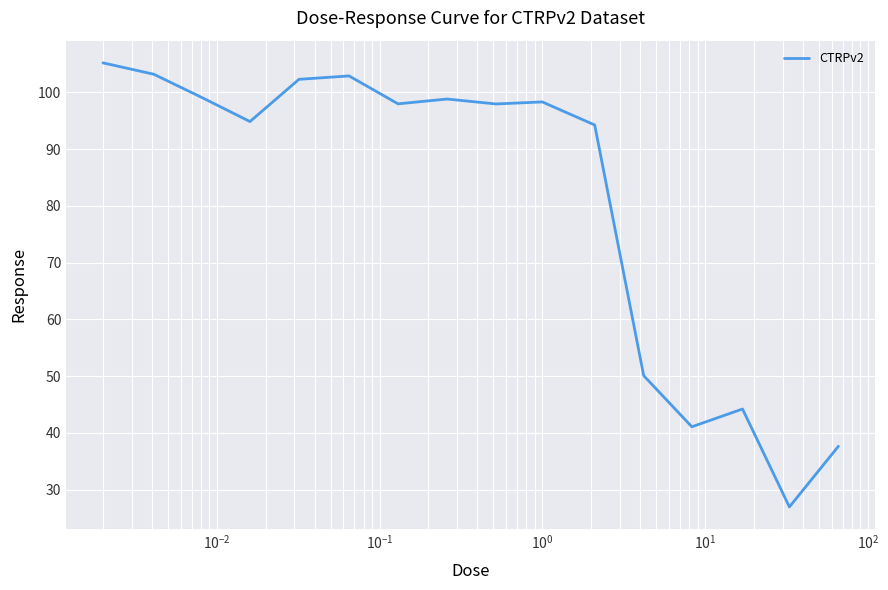

What is the maximum value shown in the chart?

105.2